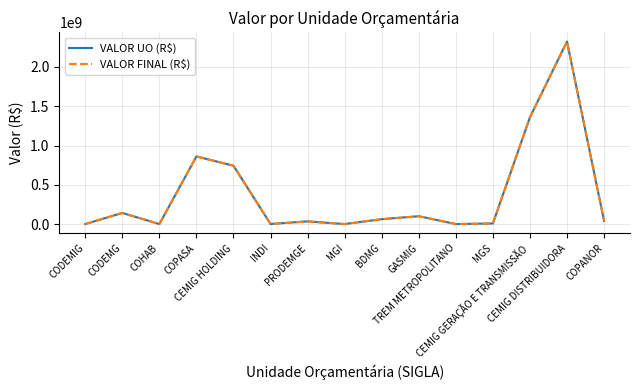

Is this an area chart (filled region under the line)?

No